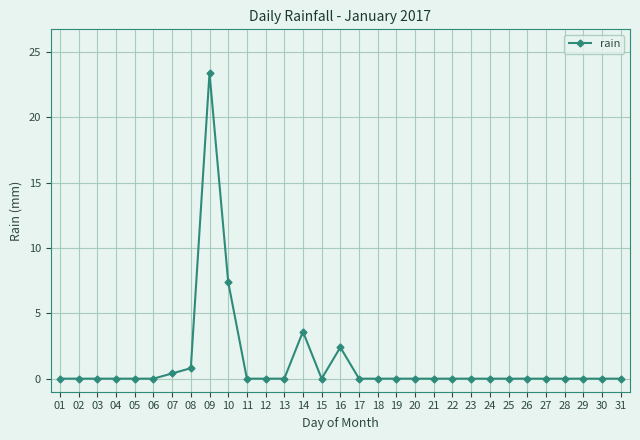

What is the difference between the maximum and minimum values?

23.4